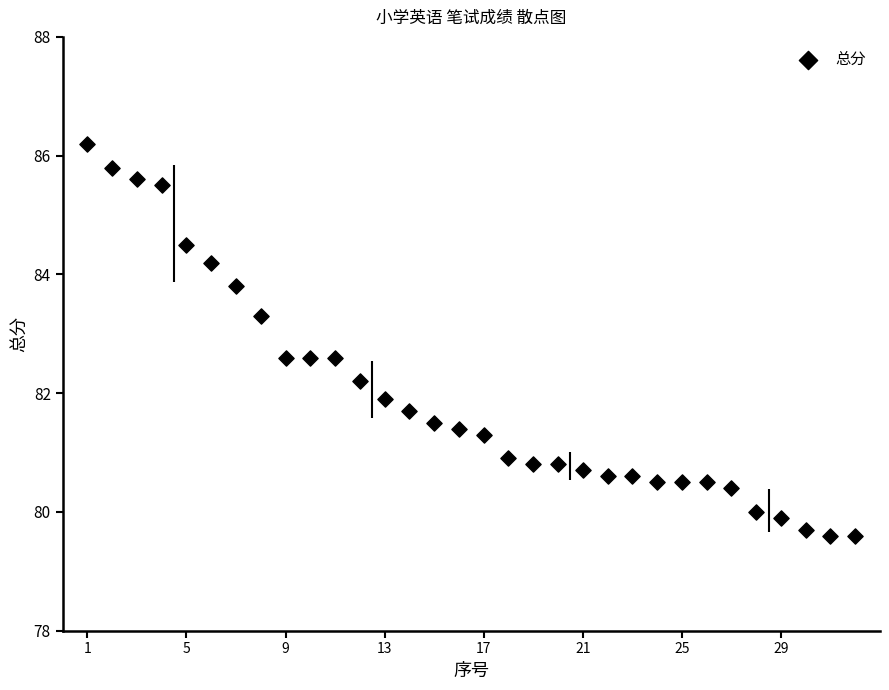

What is the range of Y values (max minus min)?

6.6